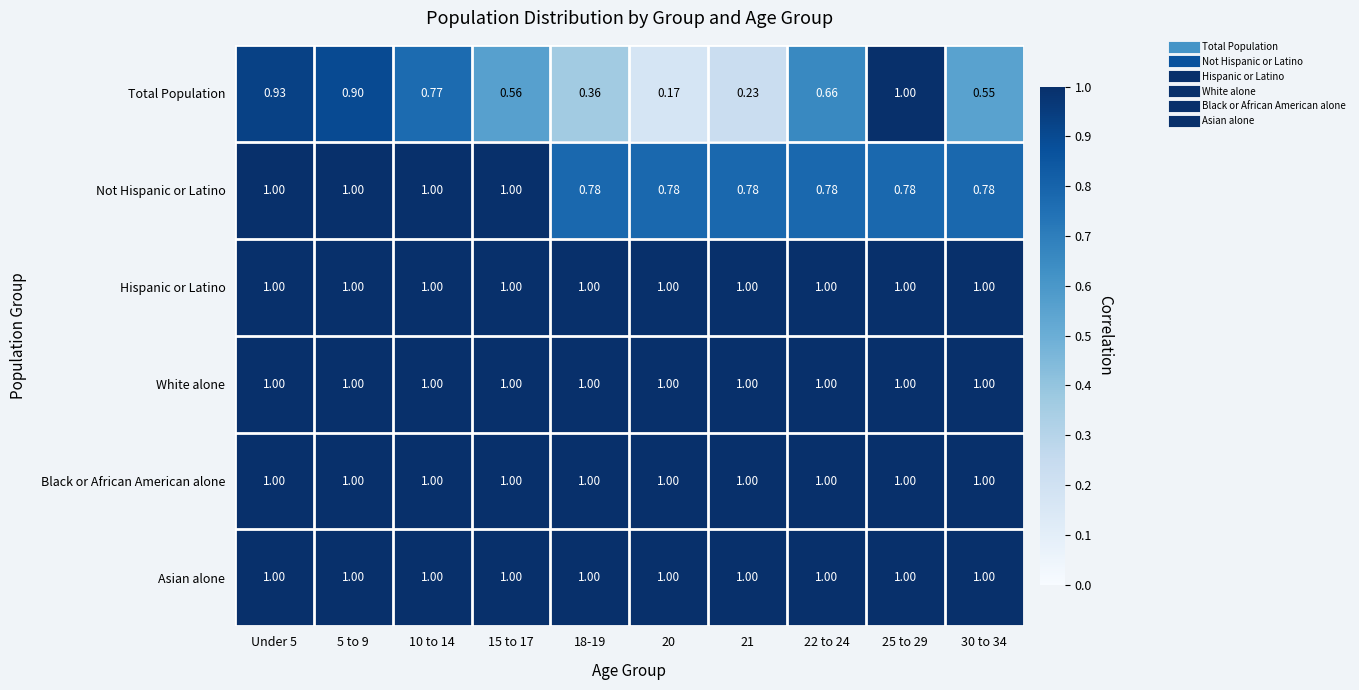

Is the value of Hispanic or Latino at 10 to 14 greater than the value of Total Population at 15 to 17?

Yes